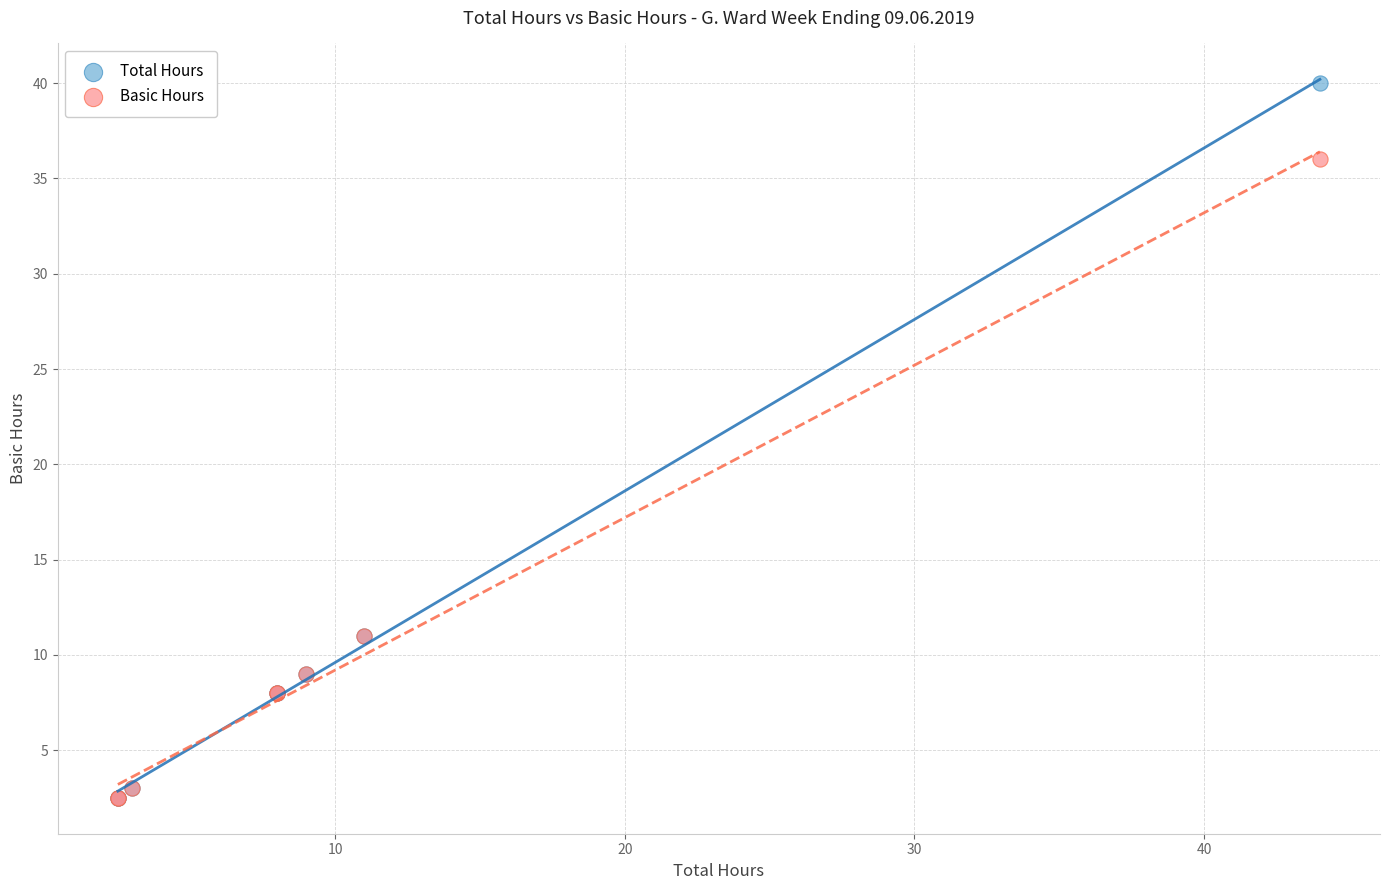

What are all the series names shown in the legend?

Total Hours, Basic Hours